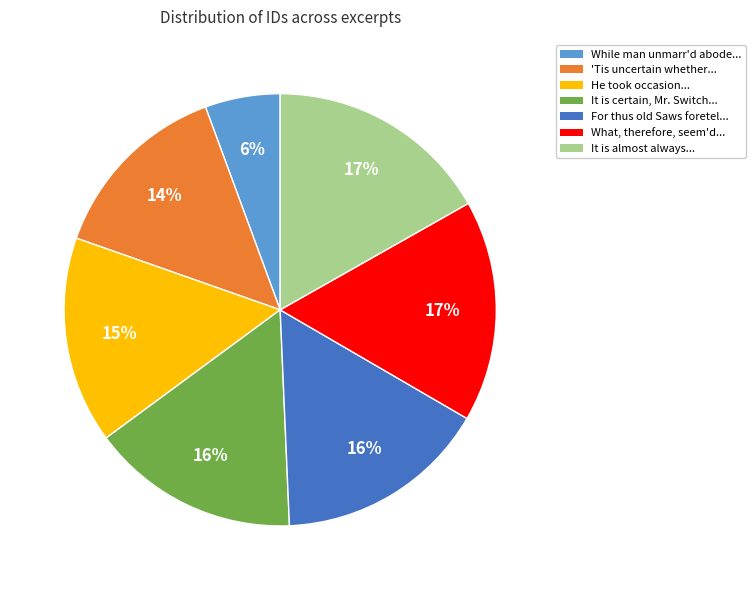

Which category has the smallest portion of the pie?

While man unmarr'd abode...